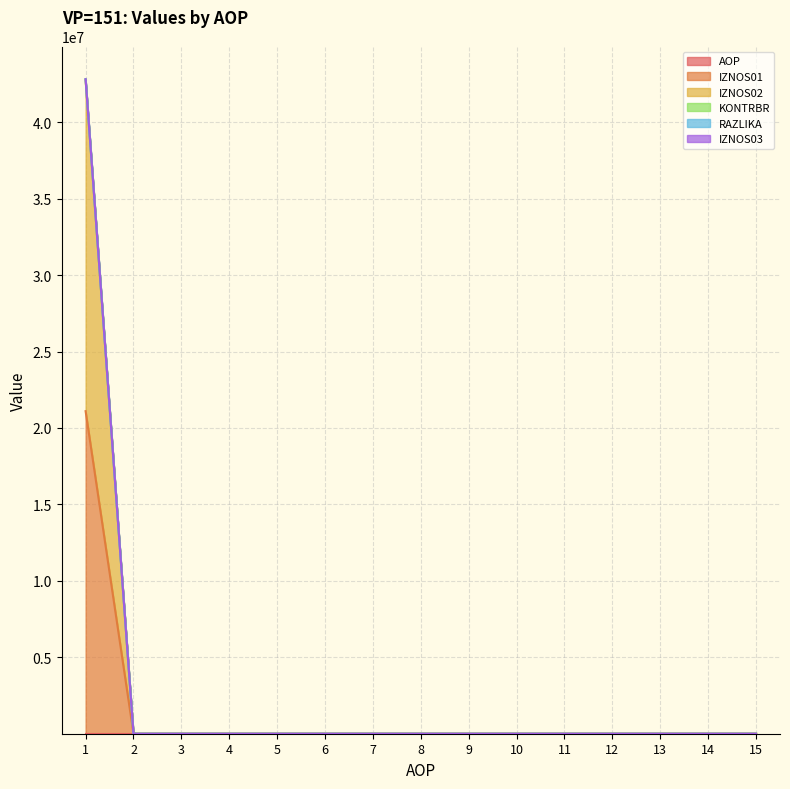

Does the chart display data point markers on the line(s)?

No